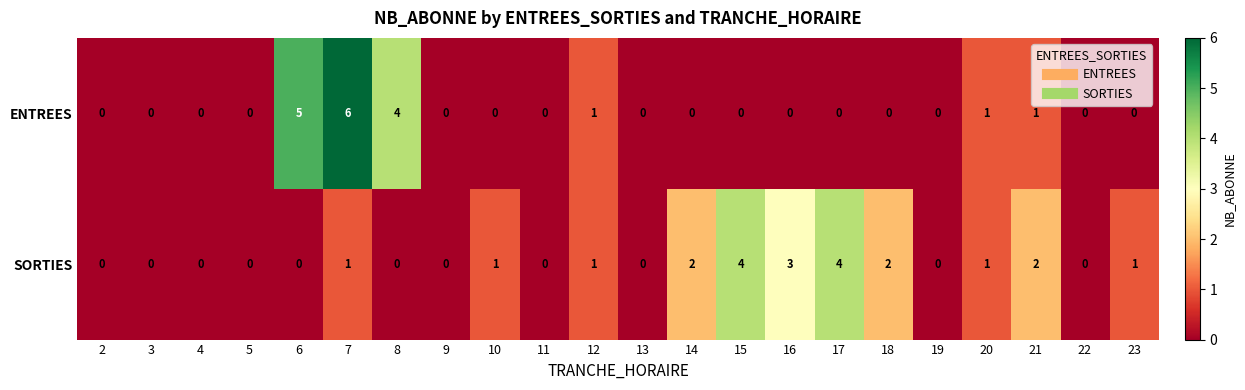

The value of SORTIES at 3 is 0. True or false?

True